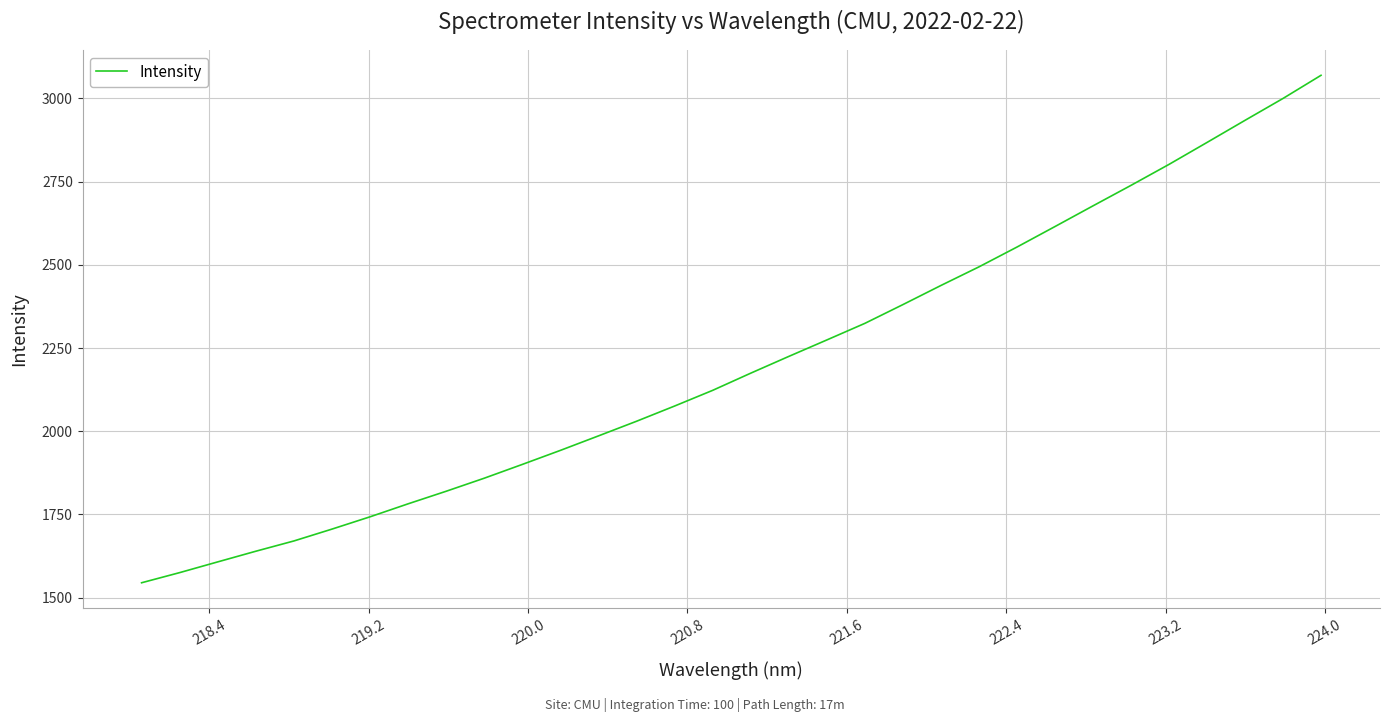

What is the maximum value shown in the chart?

3069.6